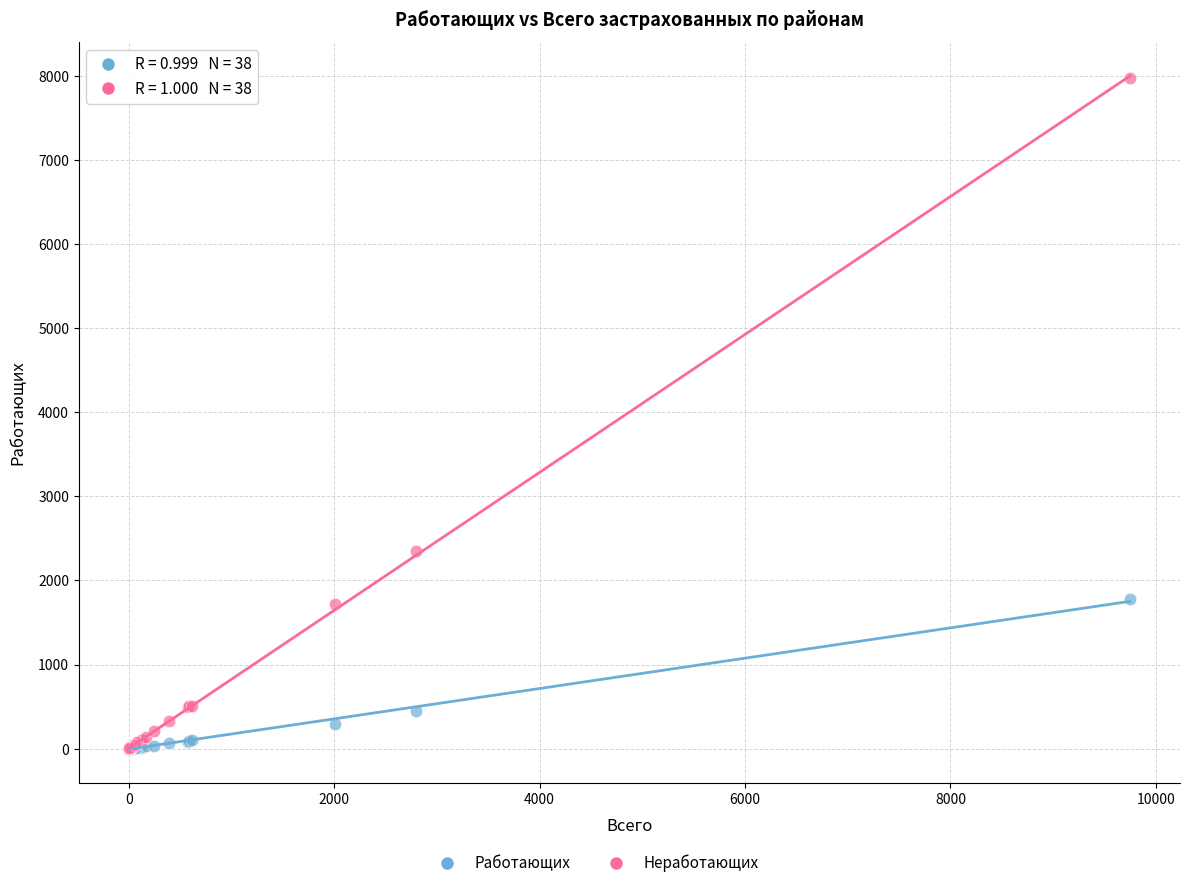

In the Неработающих series, what Y value is closest to 3984?

2346